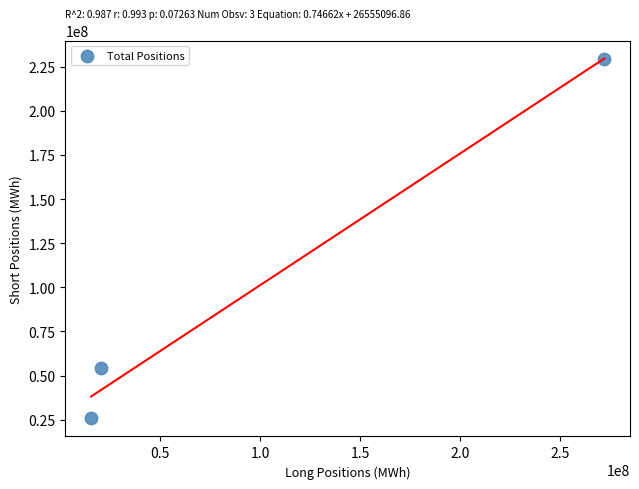

What is the average Y value?

103209731.0